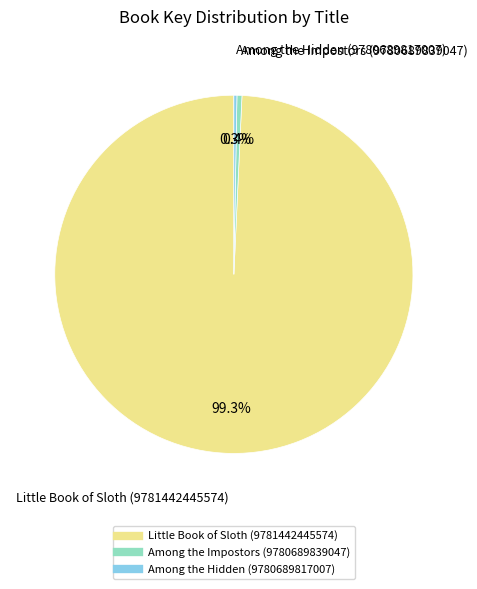

What is the total percentage of Little Book of Sloth (9781442445574) and Among the Impostors (9780689839047)?

99.7%